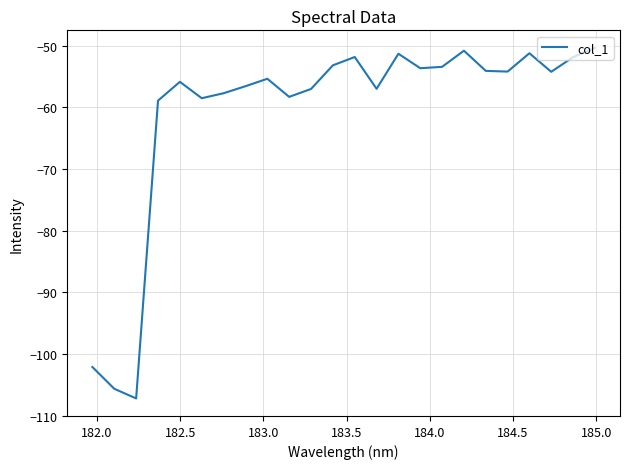

What is the difference between the maximum and minimum values?

56.8